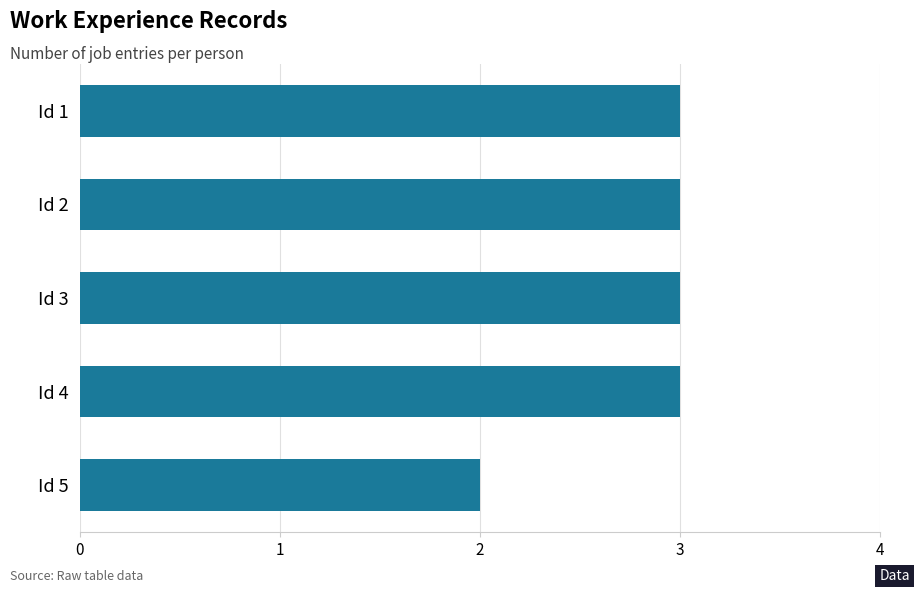

Does the chart contain stacked bars?

No